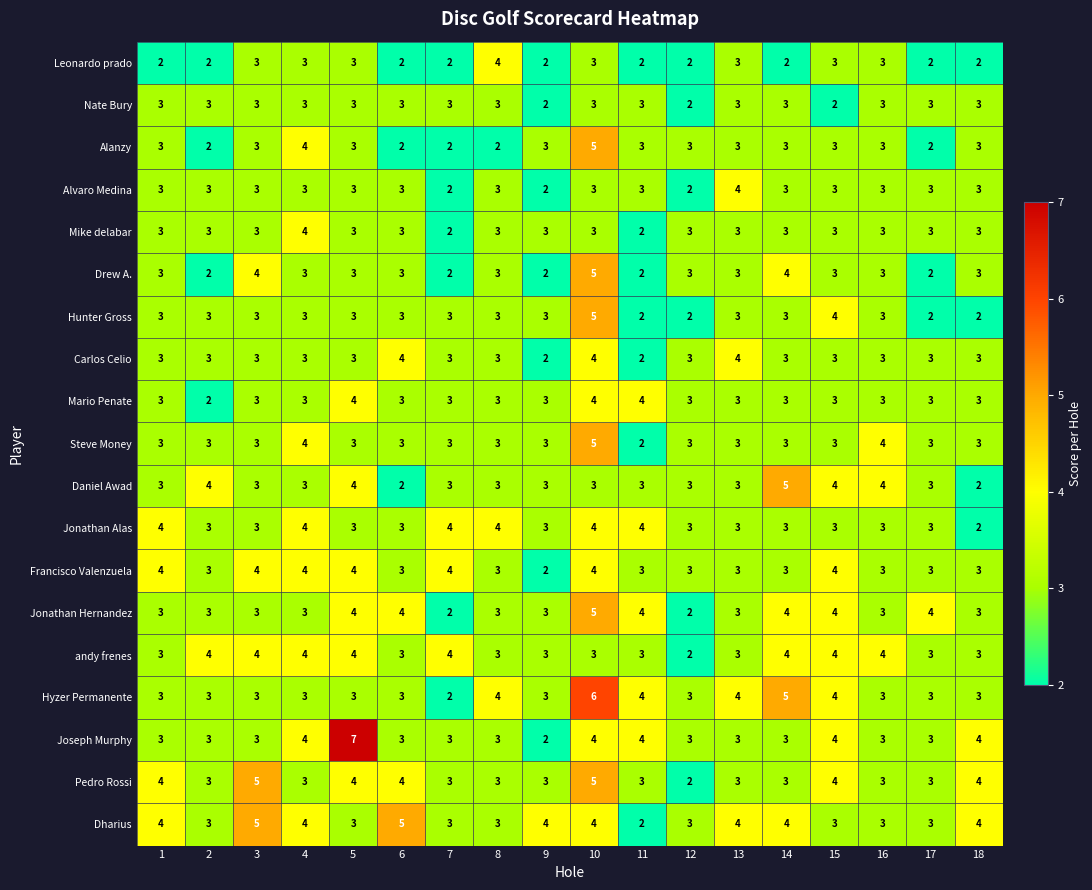

What is the total value across all series at 9?

51